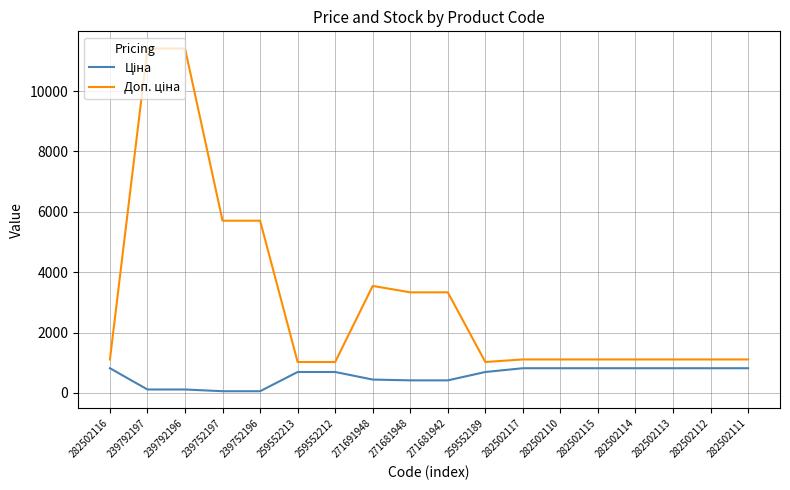

What is the spread (max minus min) of values at 259552213?

330.9